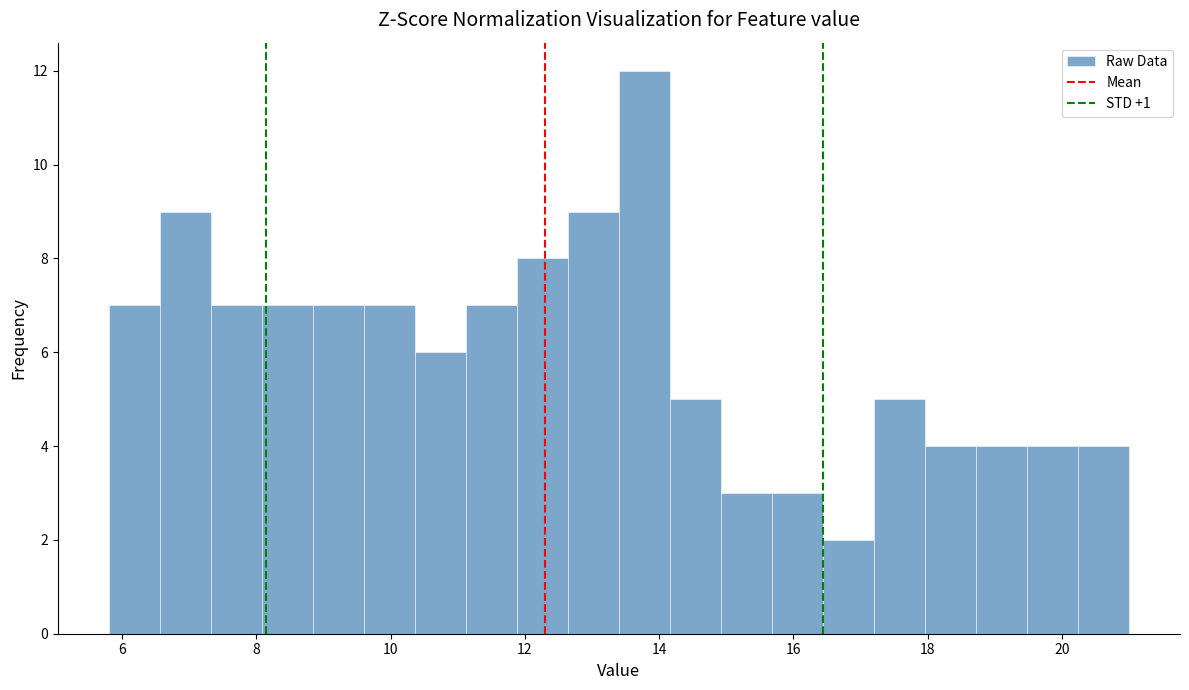

Around what value on the x-axis is the tallest bar? Give the approximate position of its centre, as read against the axis.

13.8